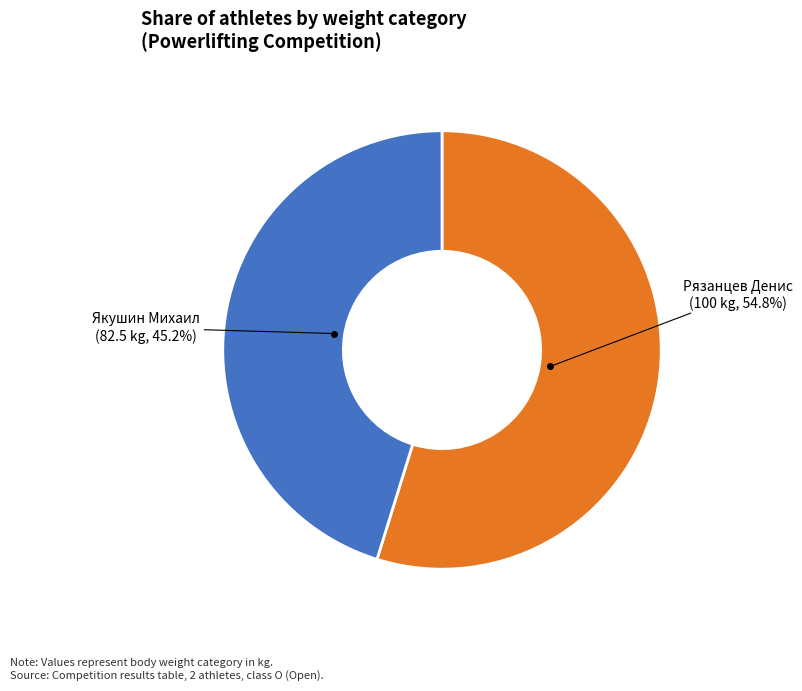

Count the number of slices in the pie.

2